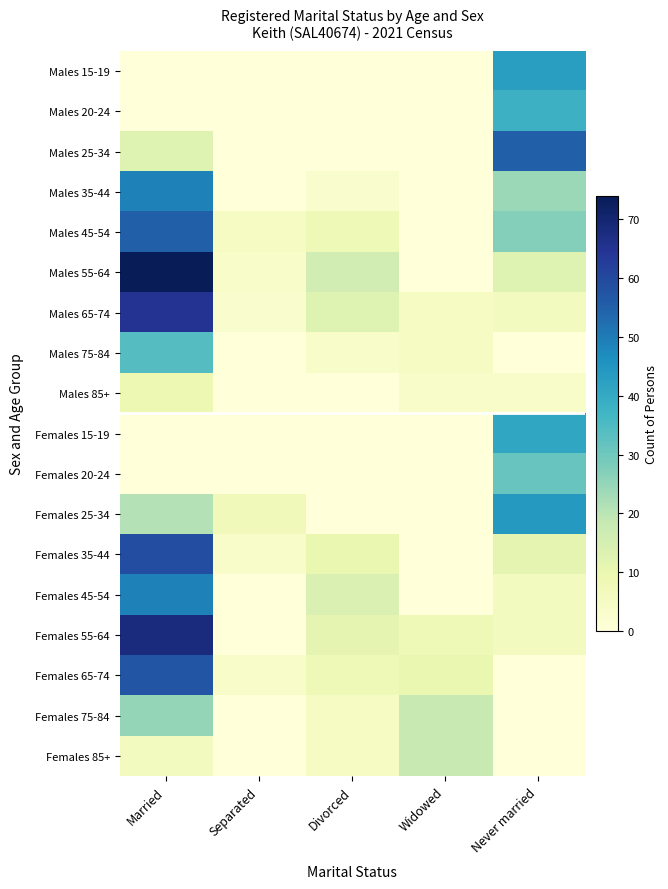

Reading left to right, extract all data points from this chart.

Males 15-19: Married=0	Separated=0	Divorced=0	Widowed=0	Never married=43
Males 20-24: Married=0	Separated=0	Divorced=0	Widowed=0	Never married=38
Males 25-34: Married=13	Separated=0	Divorced=0	Widowed=0	Never married=55
Males 35-44: Married=49	Separated=0	Divorced=3	Widowed=0	Never married=24
Males 45-54: Married=55	Separated=5	Divorced=8	Widowed=0	Never married=27
Males 55-64: Married=74	Separated=4	Divorced=16	Widowed=0	Never married=13
Males 65-74: Married=65	Separated=3	Divorced=13	Widowed=5	Never married=6
Males 75-84: Married=34	Separated=0	Divorced=4	Widowed=5	Never married=0
Males 85+: Married=9	Separated=0	Divorced=0	Widowed=4	Never married=4
Females 15-19: Married=0	Separated=0	Divorced=0	Widowed=0	Never married=41
Females 20-24: Married=0	Separated=0	Divorced=0	Widowed=0	Never married=31
Females 25-34: Married=21	Separated=7	Divorced=0	Widowed=0	Never married=44
Females 35-44: Married=59	Separated=4	Divorced=10	Widowed=0	Never married=11
Females 45-54: Married=49	Separated=0	Divorced=14	Widowed=0	Never married=6
Females 55-64: Married=68	Separated=0	Divorced=11	Widowed=8	Never married=6
Females 65-74: Married=57	Separated=4	Divorced=8	Widowed=10	Never married=0
Females 75-84: Married=25	Separated=0	Divorced=5	Widowed=18	Never married=0
Females 85+: Married=6	Separated=0	Divorced=5	Widowed=18	Never married=0